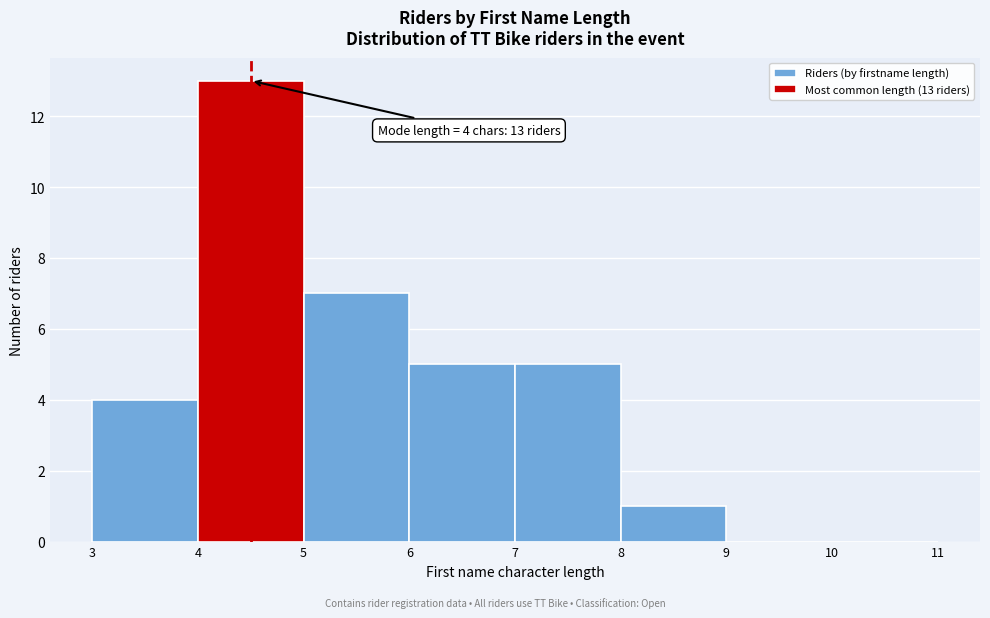

Over which range of the x-axis is the bar tallest?

4 to 5